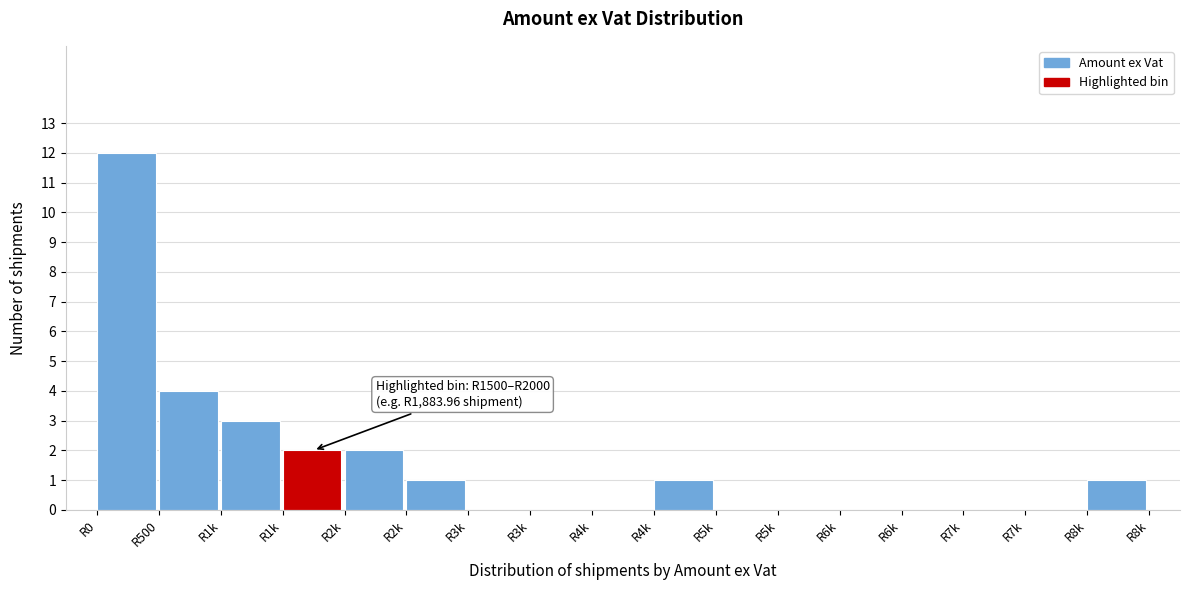

How many series are shown in this chart?

1